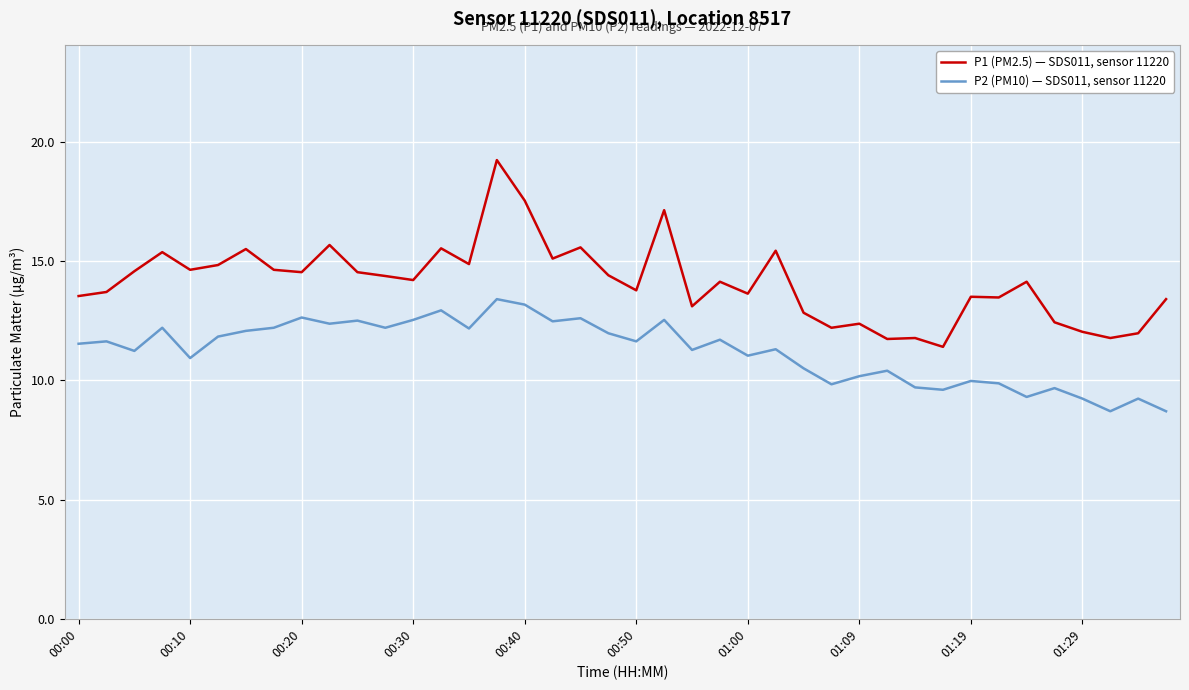

Which series has the largest total across all categories?

P1 (PM2.5) — SDS011, sensor 11220